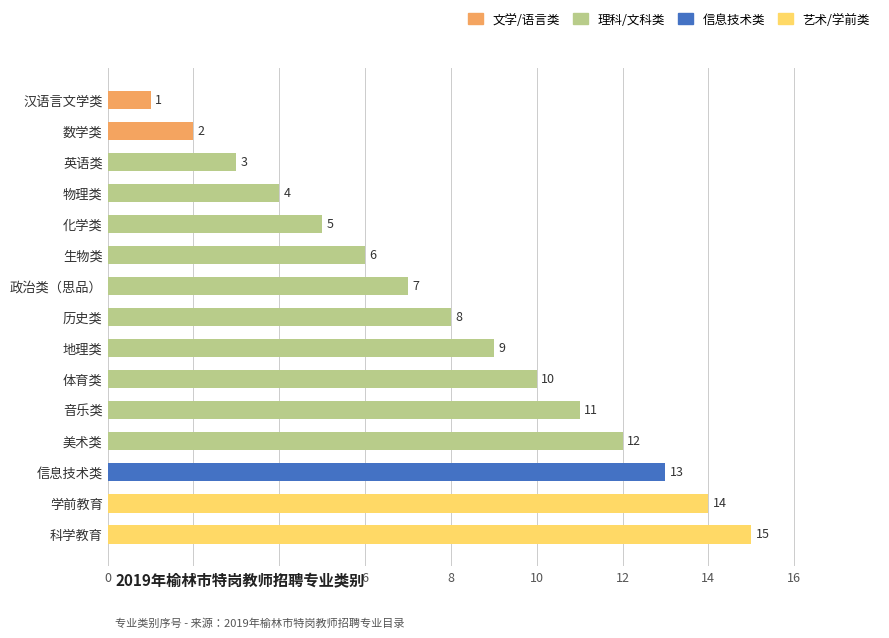

Count the number of data series in this chart.

1